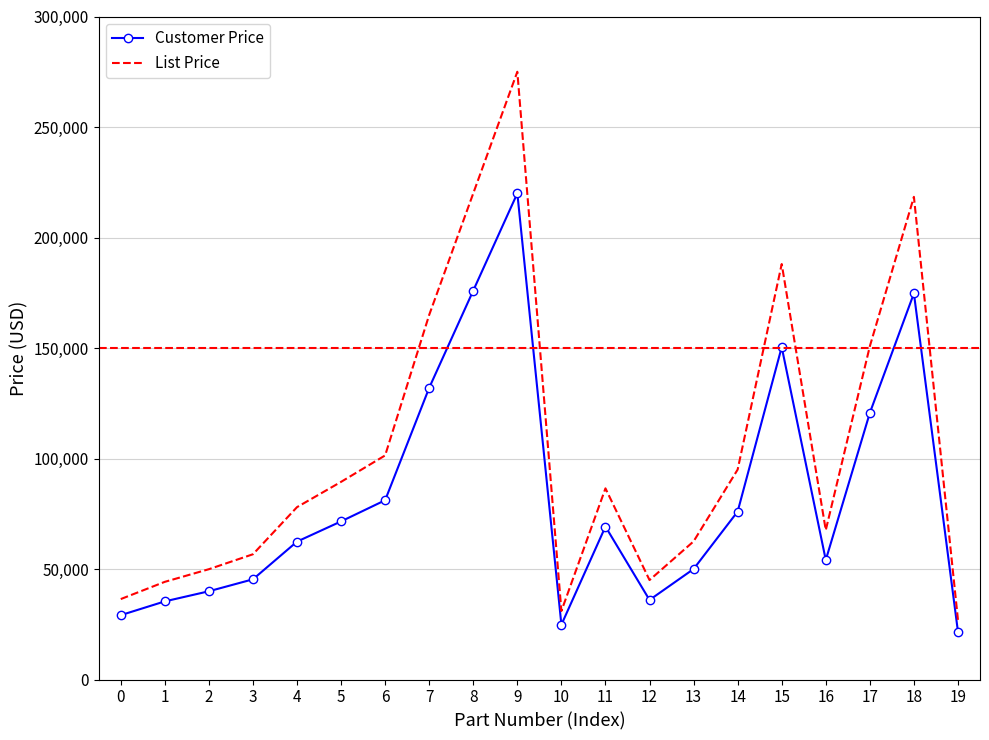

Rank the series by their average value, from lowest to highest.

Customer Price, List Price